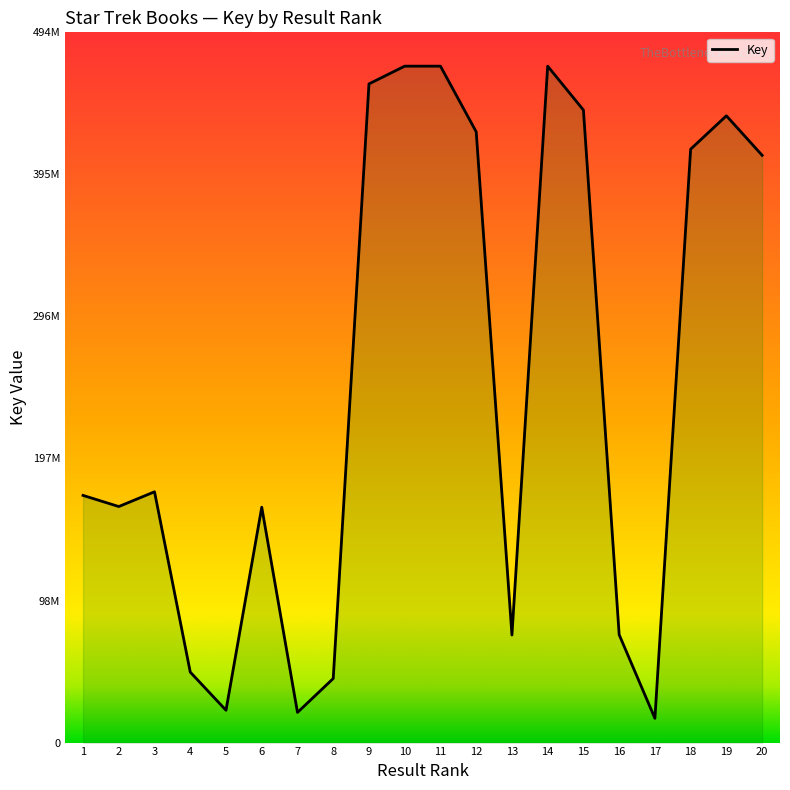

How many lines are shown in the chart?

1